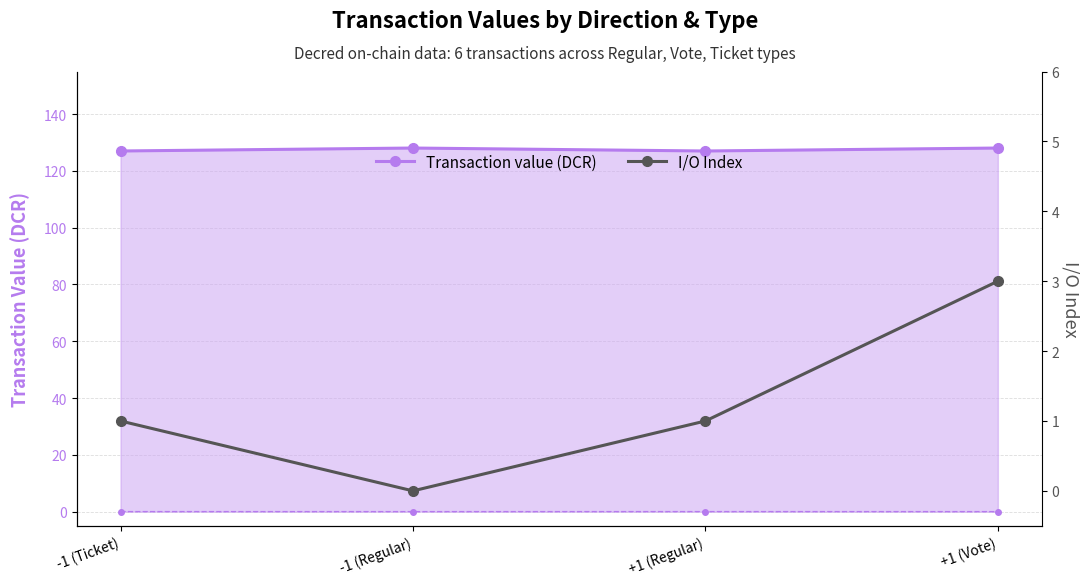

Which category has the lowest value in the I/O Index series?

-1 (Regular)